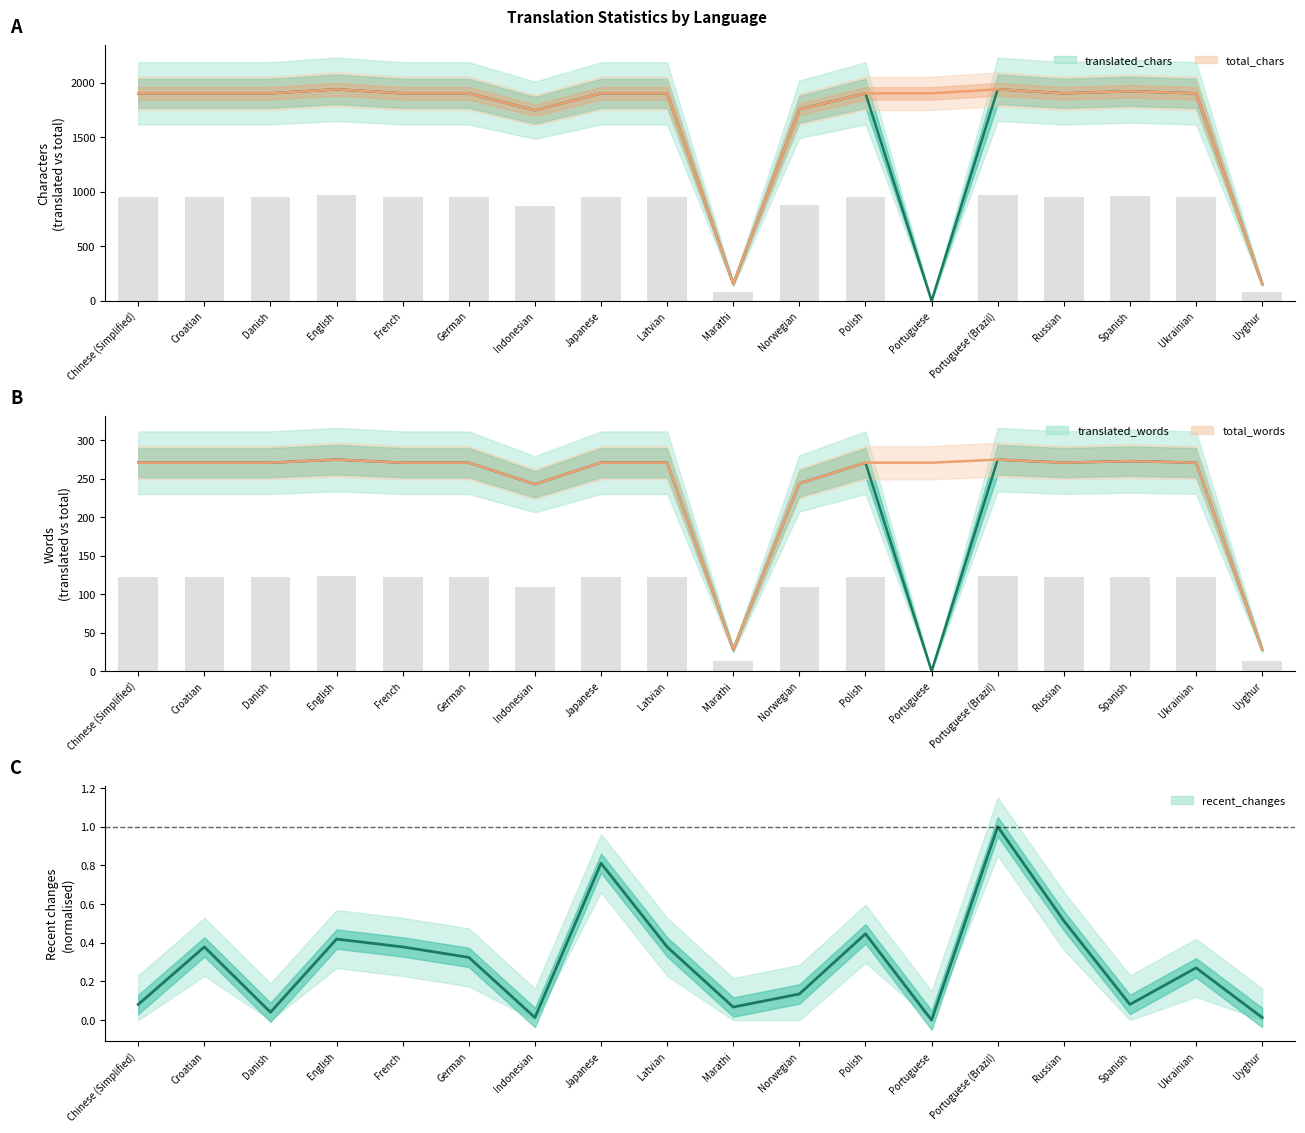

Reading left to right, what are all the values shown in this chart?

Chinese (Simplified)=0.1	Croatian=0.4	Danish=0.0	English=0.4	French=0.4	German=0.3	Indonesian=0.0	Japanese=0.8	Latvian=0.4	Marathi=0.1	Norwegian=0.1	Polish=0.4	Portuguese=0.0	Portuguese (Brazil)=1.0	Russian=0.5	Spanish=0.1	Ukrainian=0.3	Uyghur=0.0